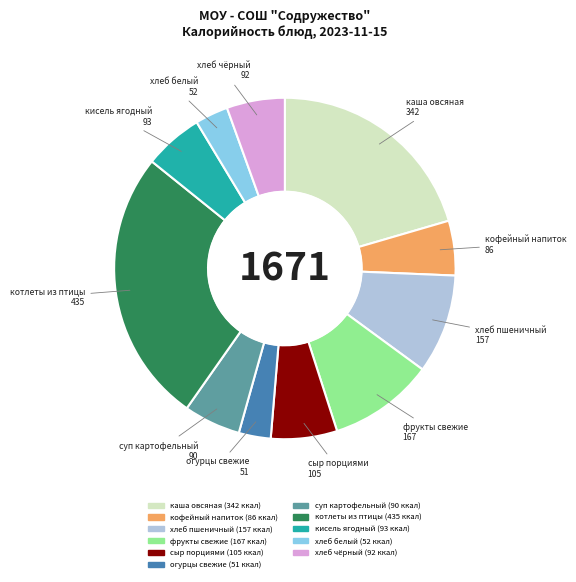

Does any single category account for the majority?

No